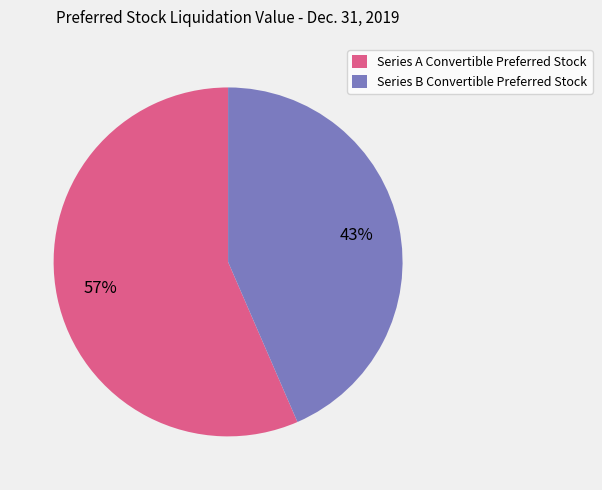

Between Series A Convertible Preferred Stock and Series B Convertible Preferred Stock, which is larger?

Series A Convertible Preferred Stock